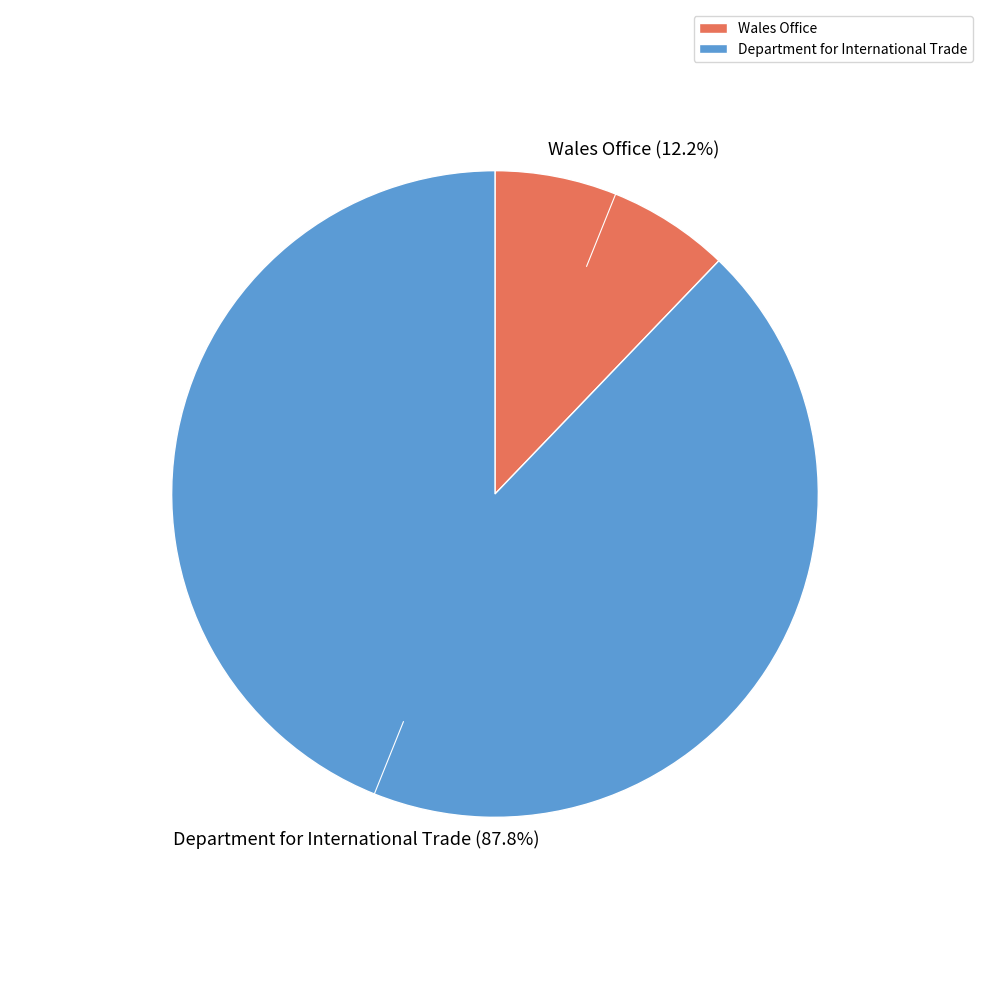

Which has a higher value, Department for International Trade or Wales Office?

Department for International Trade